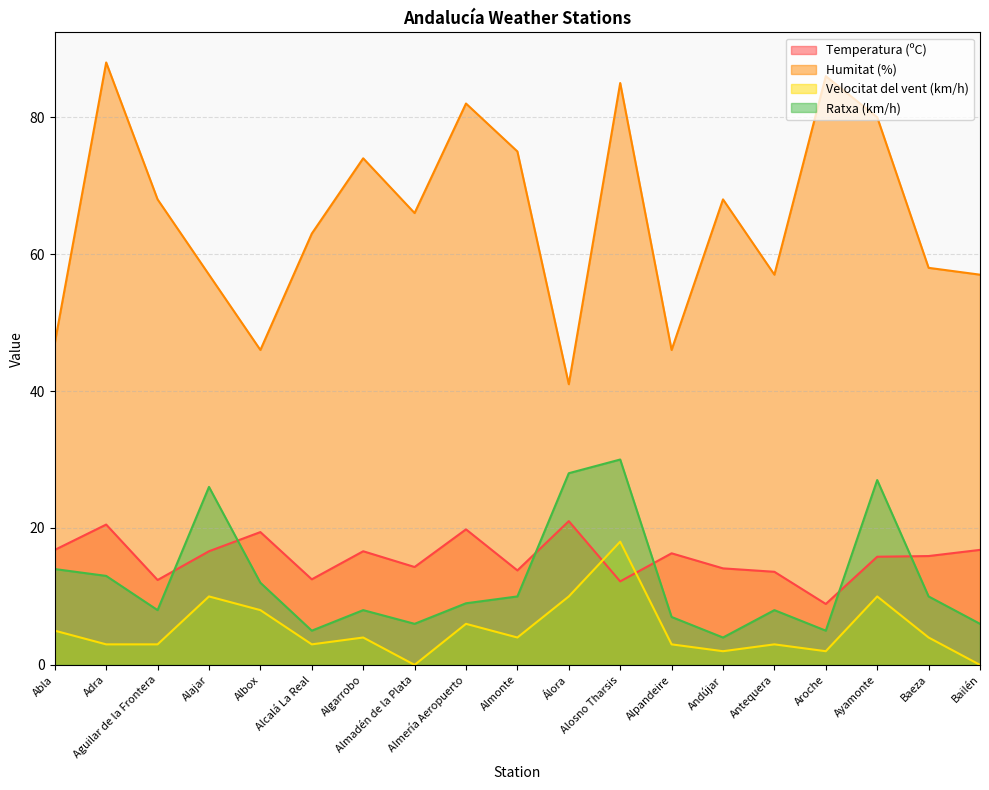

Reading left to right, extract all data points from this chart.

Temperatura (ºC): 16.8	20.5	12.4	16.6	19.4	12.5	16.6	14.3	19.8	13.8	21.0	12.2	16.3	14.1	13.6	8.9	15.8	15.9	16.8
Humitat (%): 47.0	88.0	68.0	57.0	46.0	63.0	74.0	66.0	82.0	75.0	41.0	85.0	46.0	68.0	57.0	86.0	80.0	58.0	57.0
Velocitat del vent (km/h): 5.0	3.0	3.0	10.0	8.0	3.0	4.0	0.0	6.0	4.0	10.0	18.0	3.0	2.0	3.0	2.0	10.0	4.0	0.0
Ratxa (km/h): 14.0	13.0	8.0	26.0	12.0	5.0	8.0	6.0	9.0	10.0	28.0	30.0	7.0	4.0	8.0	5.0	27.0	10.0	6.0